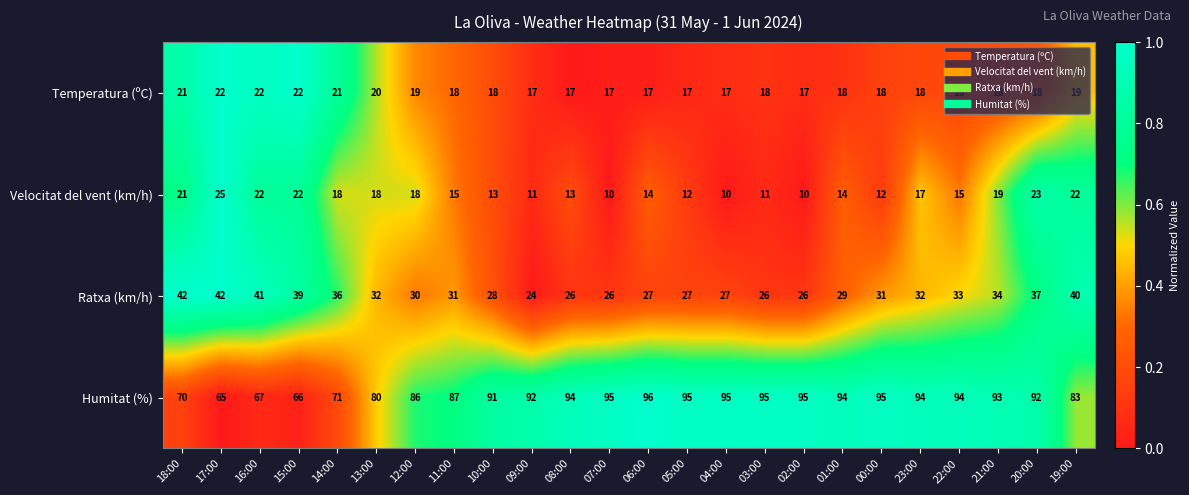

What is the minimum value shown in the chart?

10